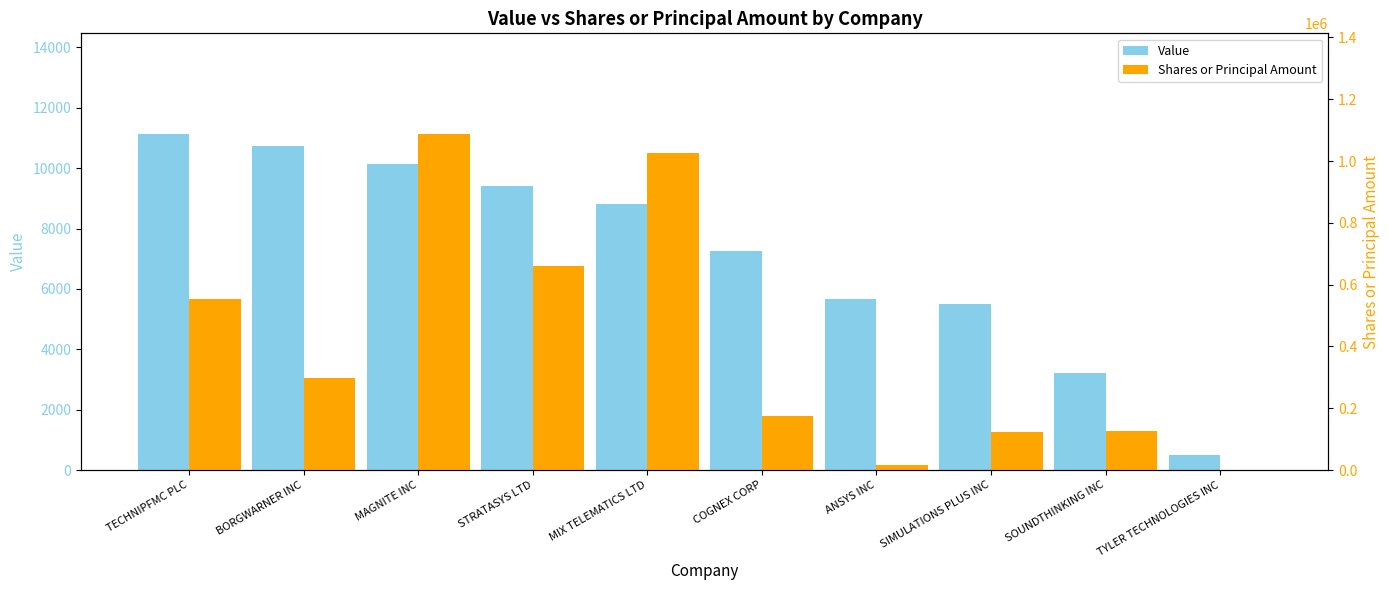

What are all the series names shown in the legend?

Value, Shares or Principal Amount